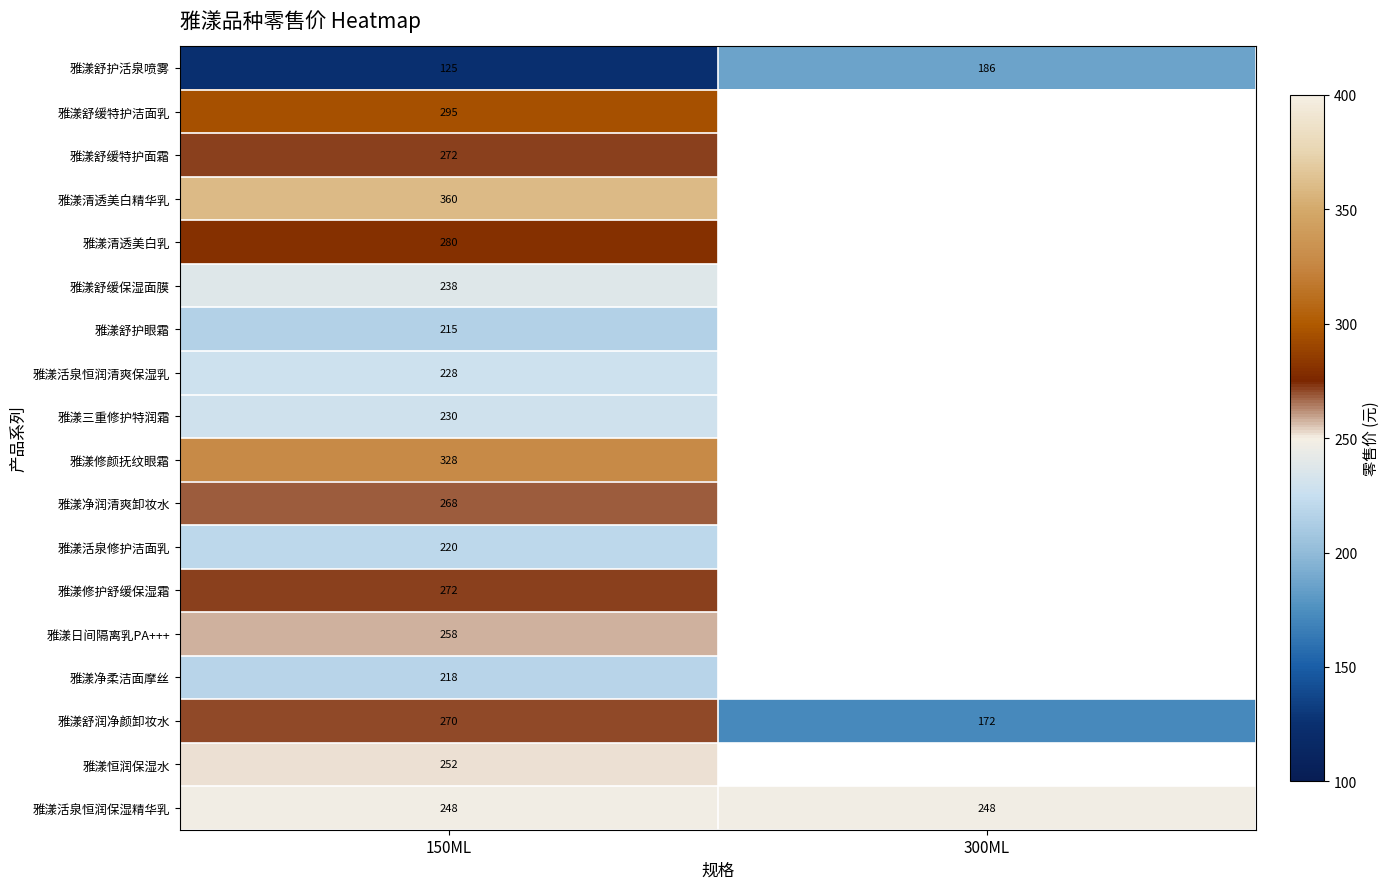

The value of 雅漾舒缓特护洁面乳 at 150ML is 108. True or false?

False